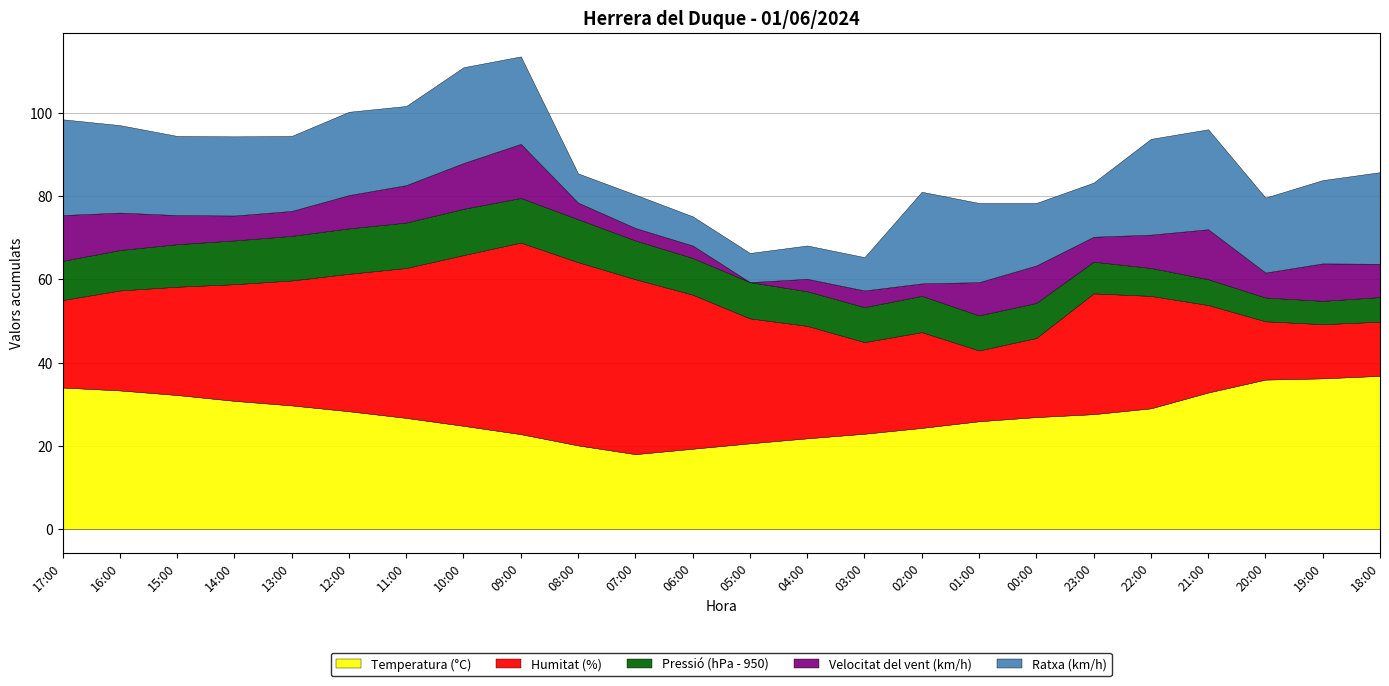

At which label is Humitat (%) closest to 29?

23:00